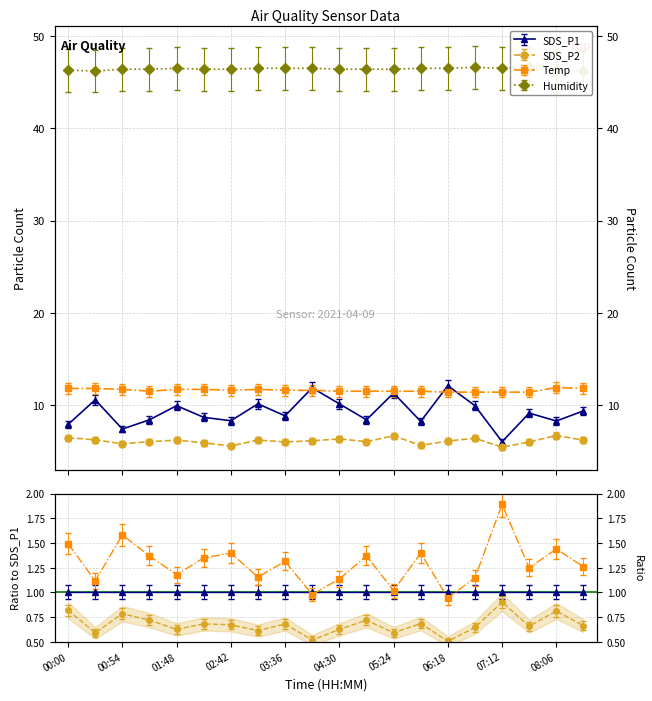

Reading left to right, list all the values displayed in this chart.

SDS_P1: 7.9	10.6	7.4	8.4	9.9	8.7	8.3	10.1	8.8	11.9	10.1	8.4	11.3	8.2	12.1	9.9	6.0	9.1	8.3	9.4
SDS_P2: 6.5	6.2	5.8	6.0	6.2	5.9	5.6	6.2	6.0	6.1	6.3	6.0	6.7	5.6	6.1	6.4	5.4	6.0	6.7	6.2
Temp: 11.8	11.8	11.7	11.5	11.7	11.7	11.6	11.7	11.6	11.6	11.5	11.5	11.5	11.5	11.4	11.4	11.4	11.4	11.9	11.8
Humidity: 46.3	46.2	46.4	46.4	46.5	46.4	46.4	46.5	46.5	46.5	46.4	46.4	46.4	46.5	46.5	46.6	46.5	46.6	46.3	46.2